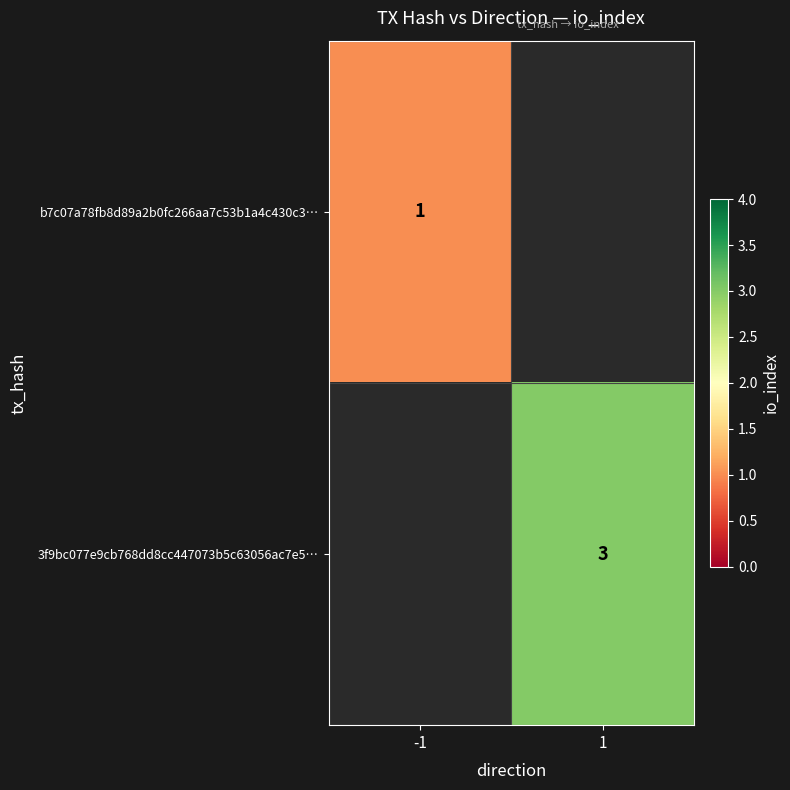

The b7c07a78fb8d89a2b0fc266aa7c53b1a4c430c3… series shows 0 at -1. True or false?

False